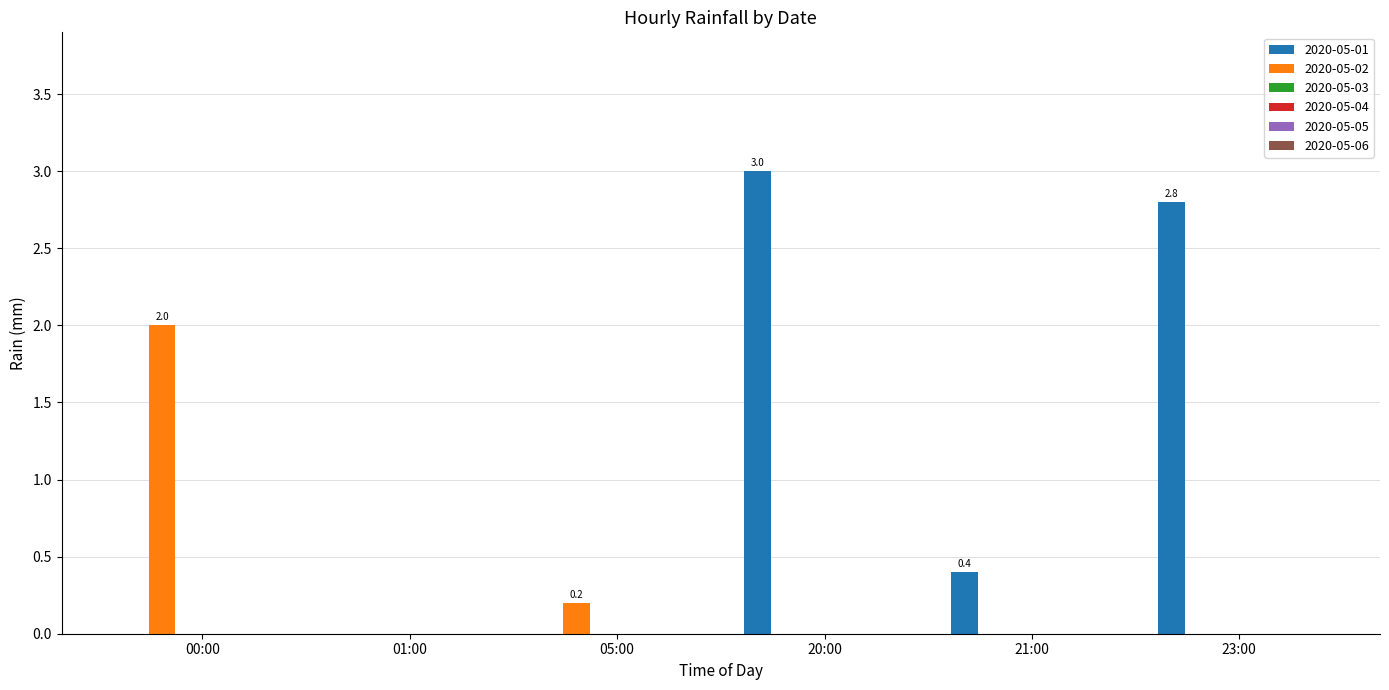

What is the maximum value shown in the chart?

3.0